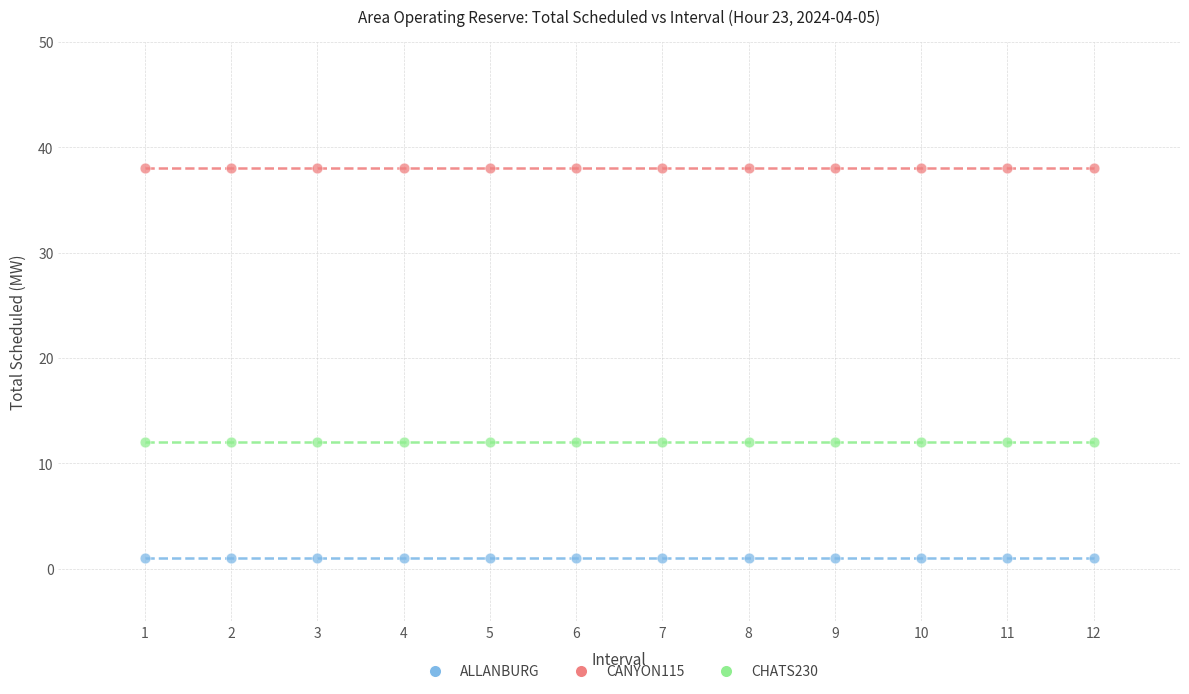

What are all the series names shown in the legend?

ALLANBURG, CANYON115, CHATS230